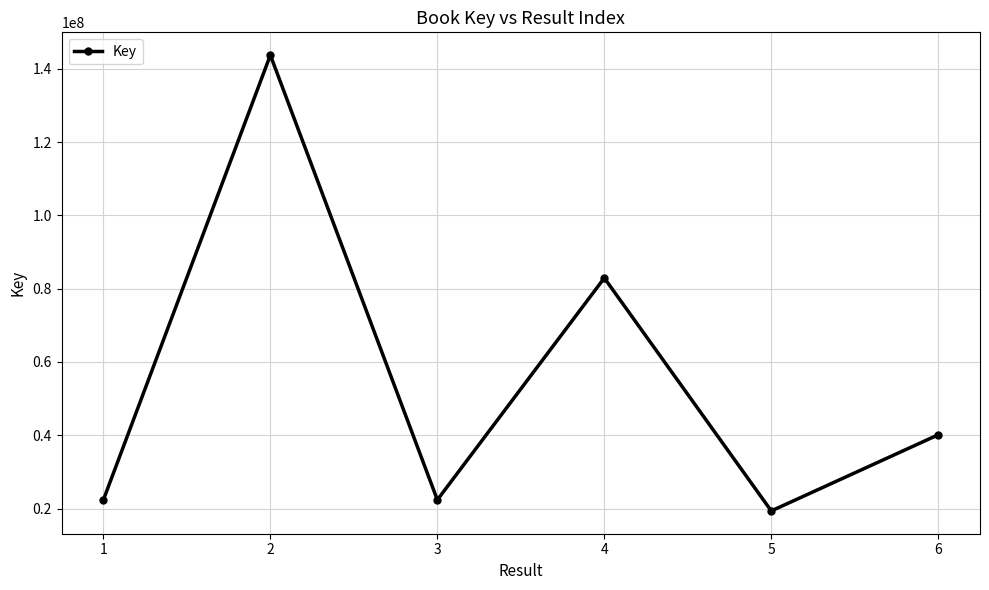

Where is the data nearest to the value 81554952?

4